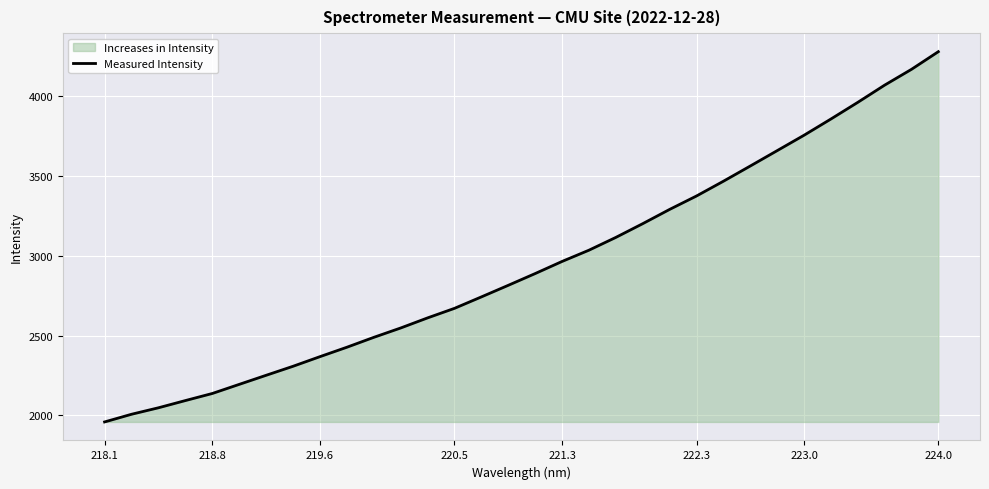

The value at 218.8 is 3138.5. True or false?

False